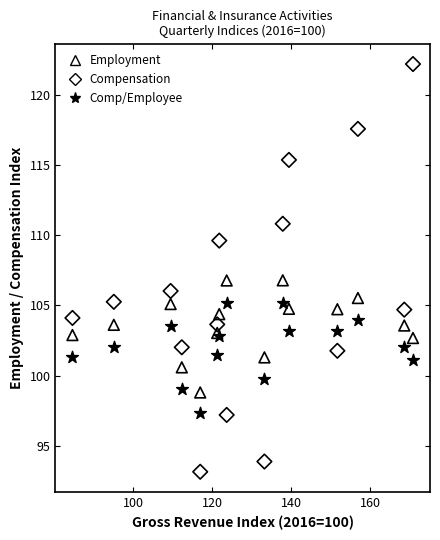

Which series has the widest spread of Y values?

Compensation